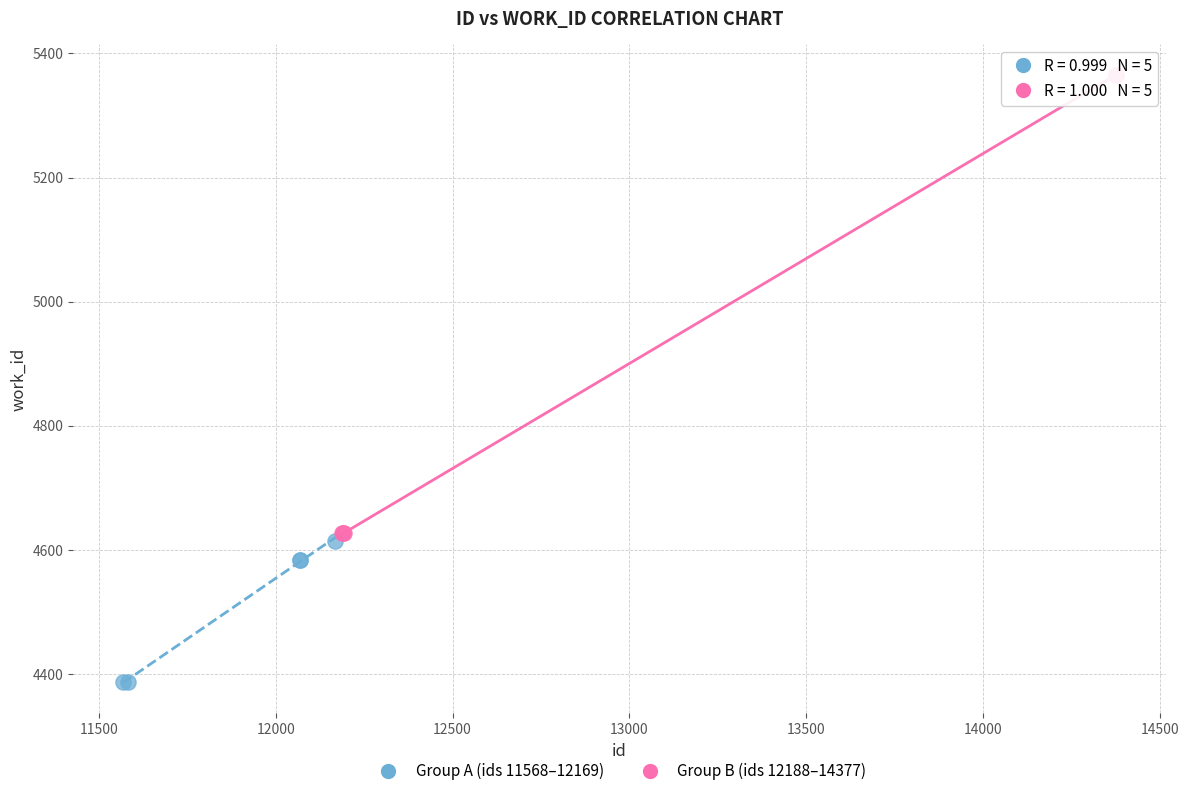

Which series reaches the maximum Y coordinate?

Group B (ids 12188–14377)